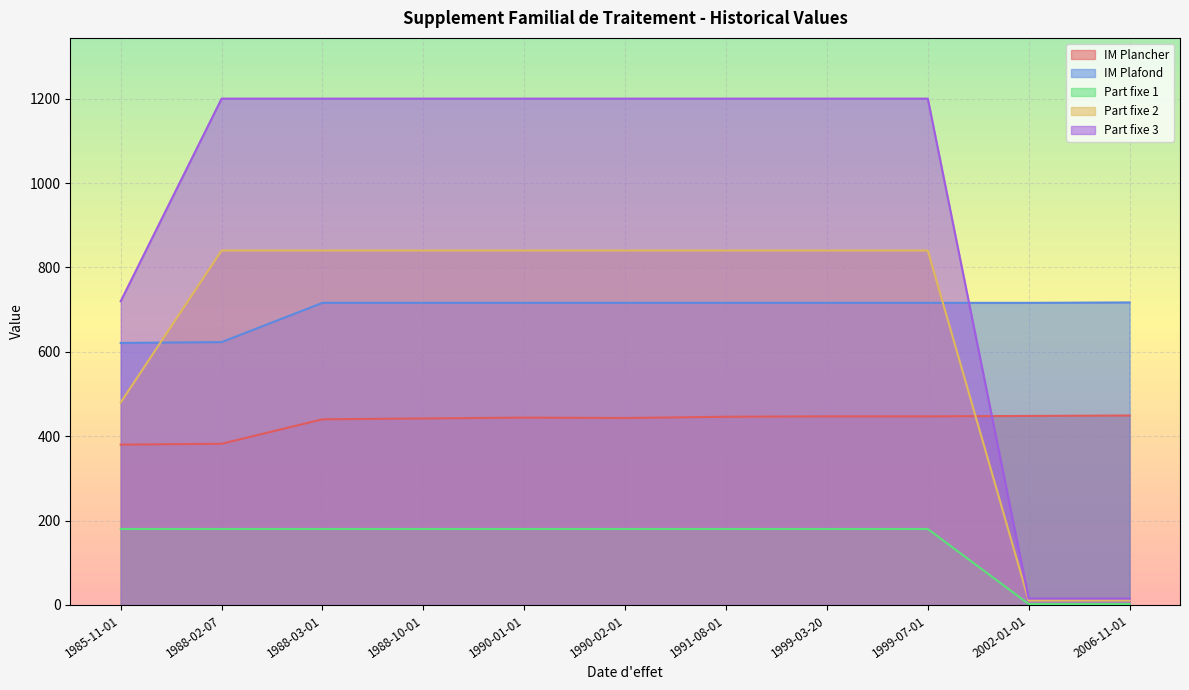

The IM Plafond series shows 320.8 at 1985-11-01. True or false?

False